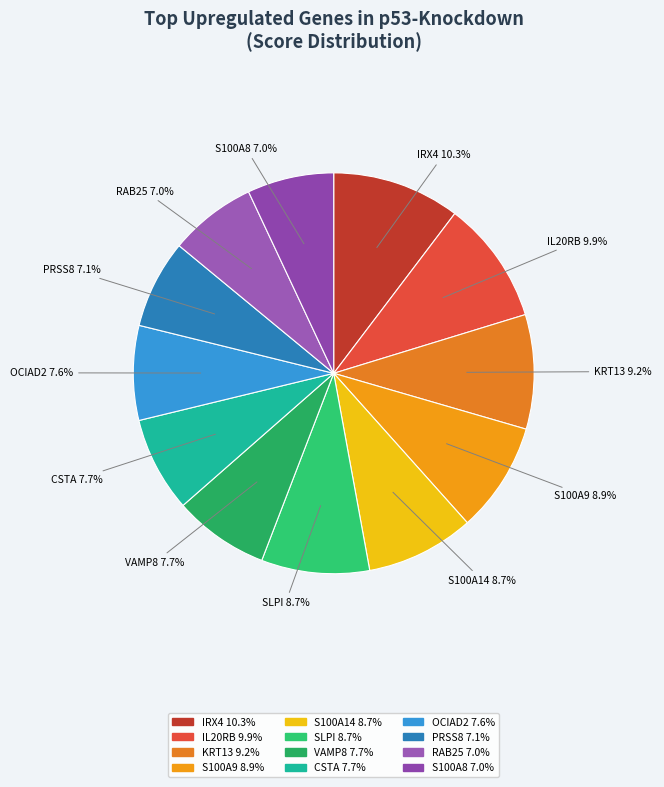

To the nearest percent, what percentage of the pie is SLPI?

9%